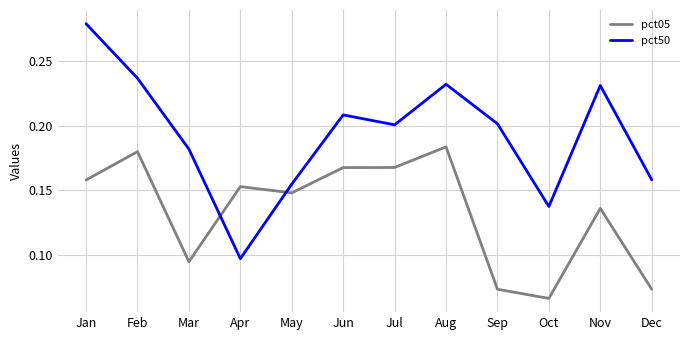

What are all the series names shown in the legend?

pct05, pct50